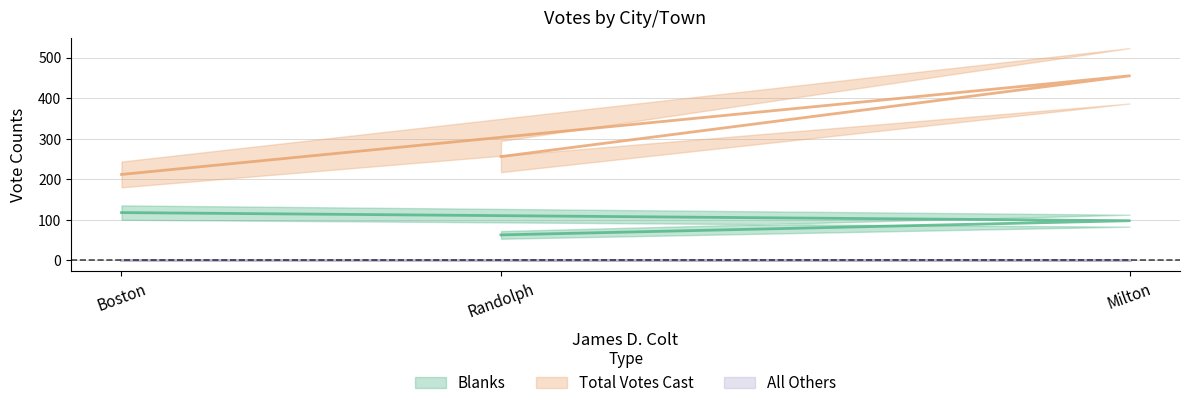

Which category has the highest value in the Total Votes Cast series?

Milton